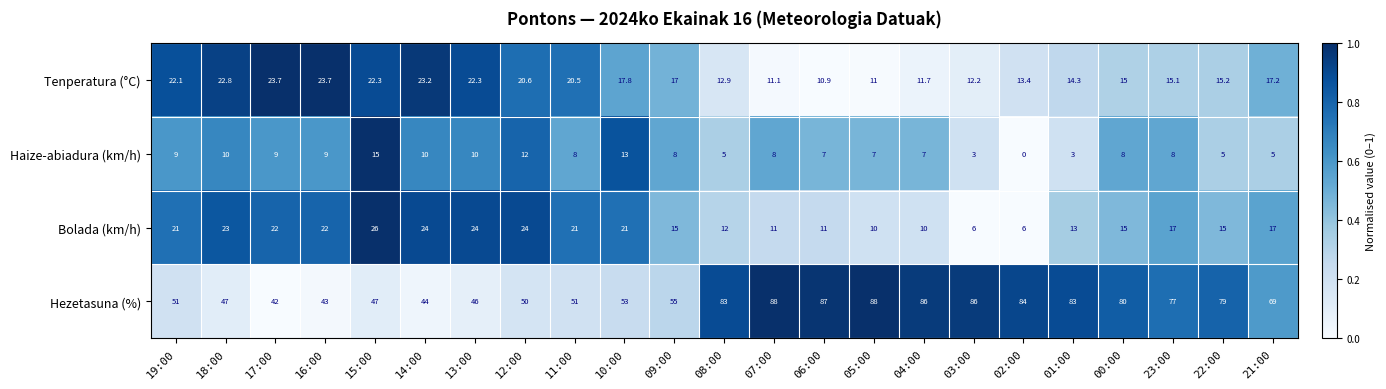

How many data points does each series have?

23